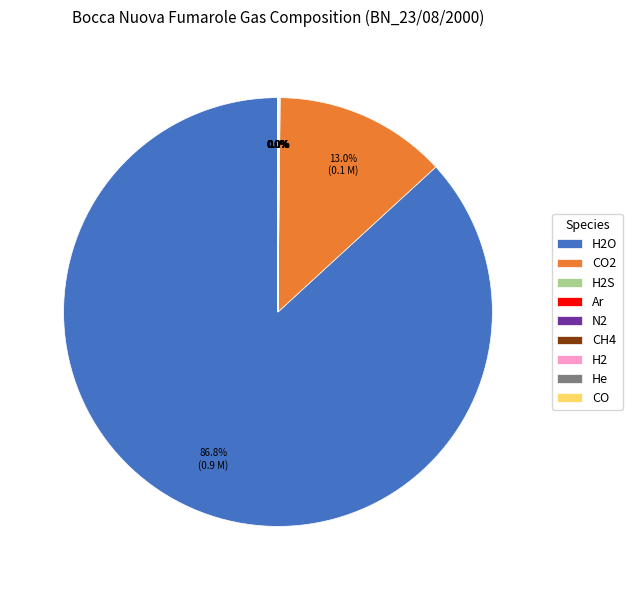

To the nearest percent, what is the average slice percentage?

11%